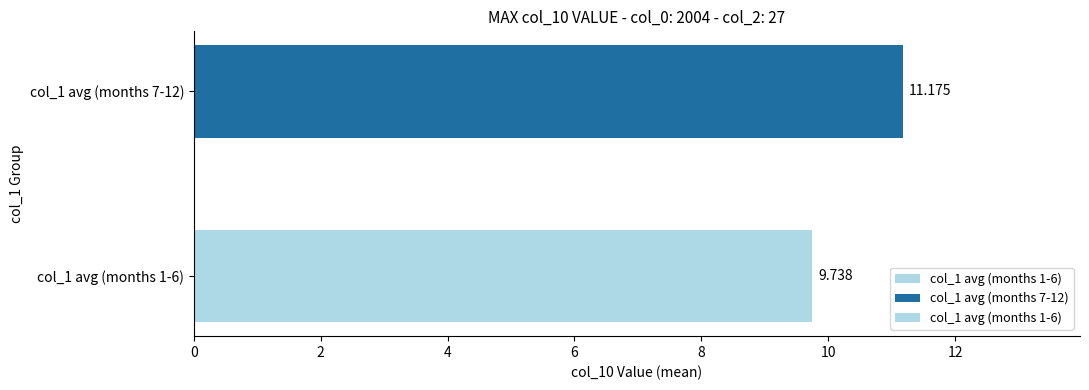

Where does the data first go above 11?

col_1 avg (months 7-12)